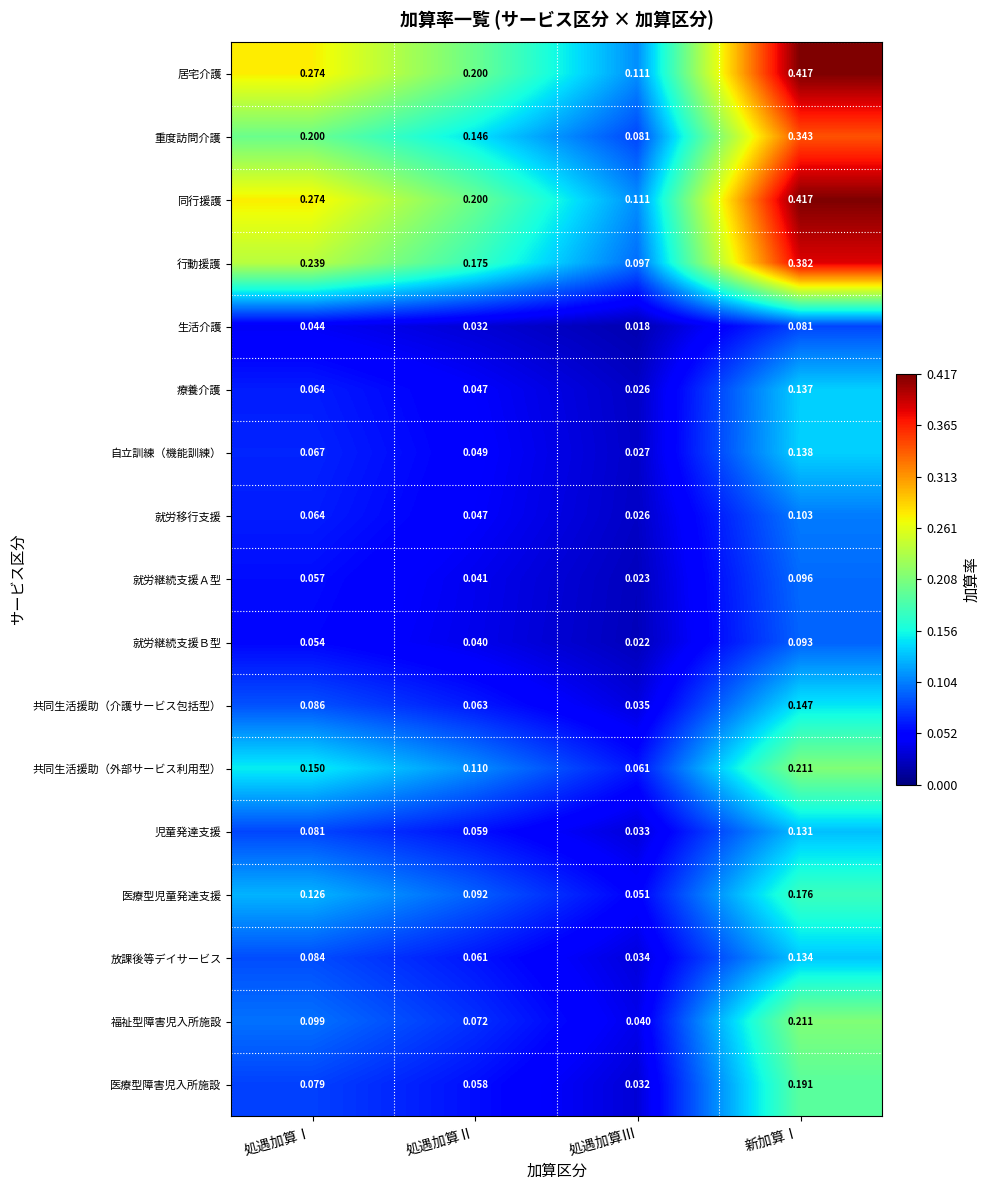

Which category has the highest value in the 放課後等デイサービス series?

新加算Ⅰ